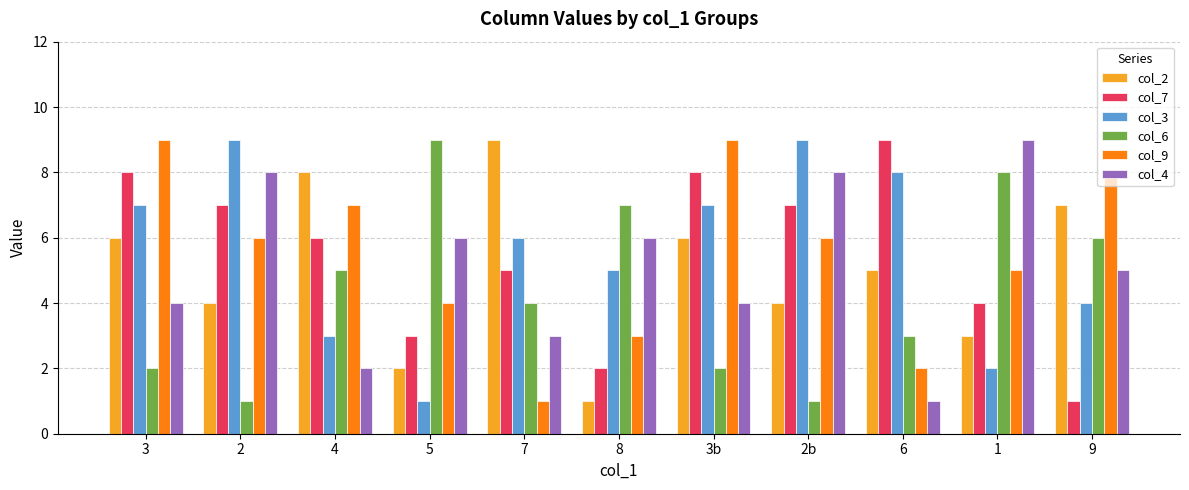

What is the greatest value displayed?

9